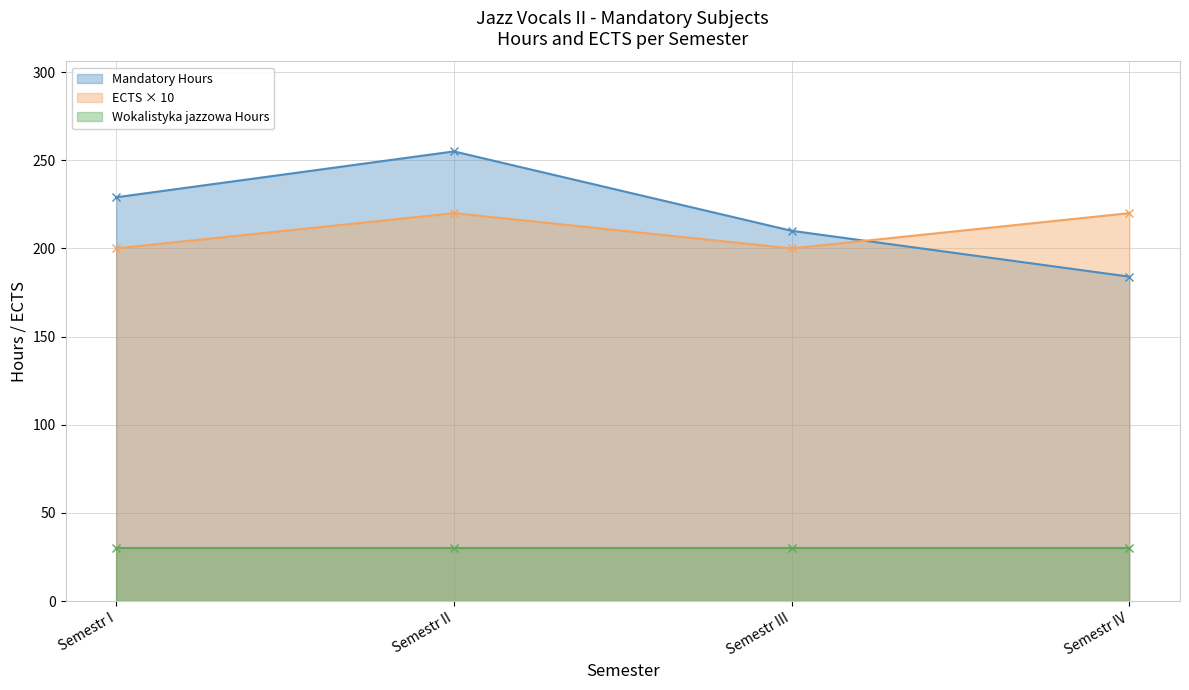

What is the value of the ECTS × 10 point at the 2nd from the left?

220